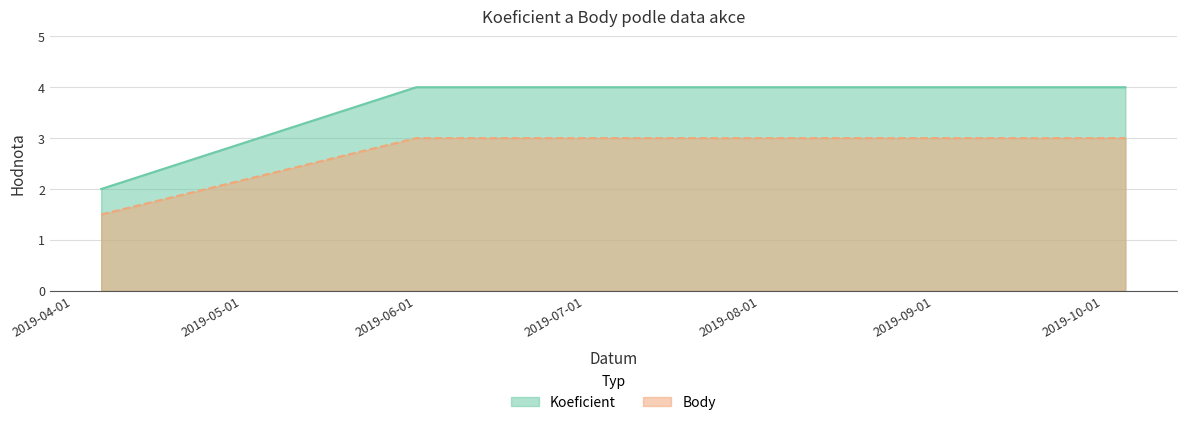

Between 2019-10-05 and 2019-09-07, which is larger?

2019-10-05